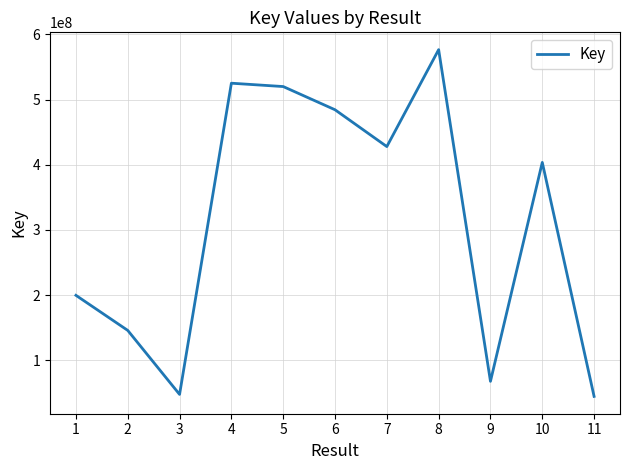

The chart shows a value of 427876047 at 7. True or false?

True